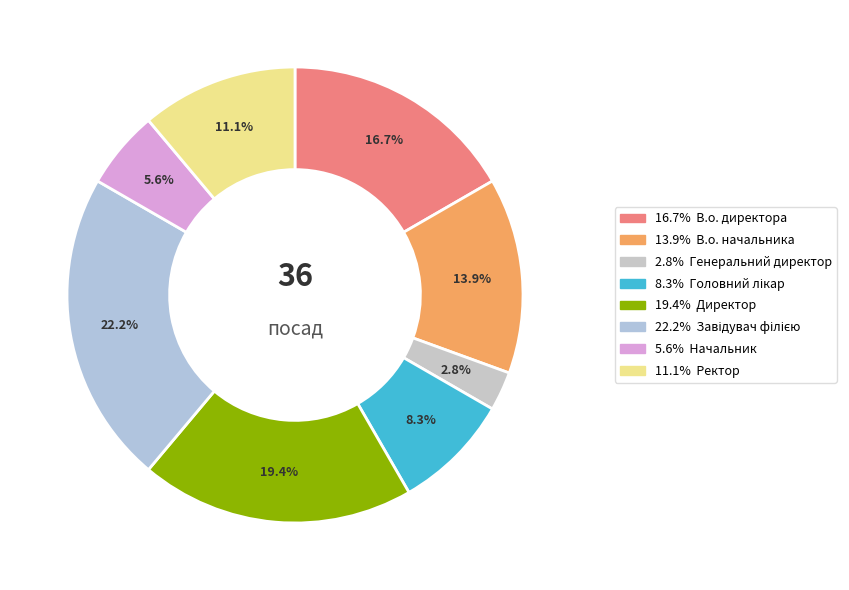

Count the number of slices in the pie.

8